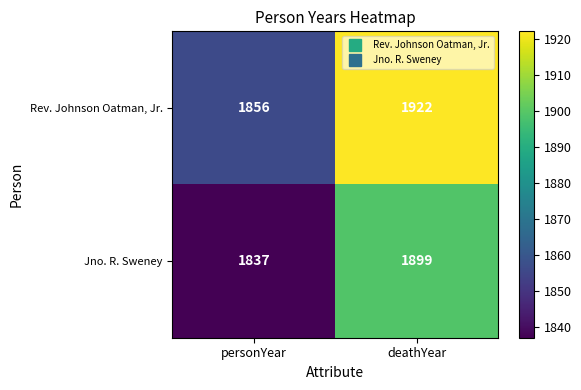

True or false: Jno. R. Sweney has a value of 2390 at personYear.

False